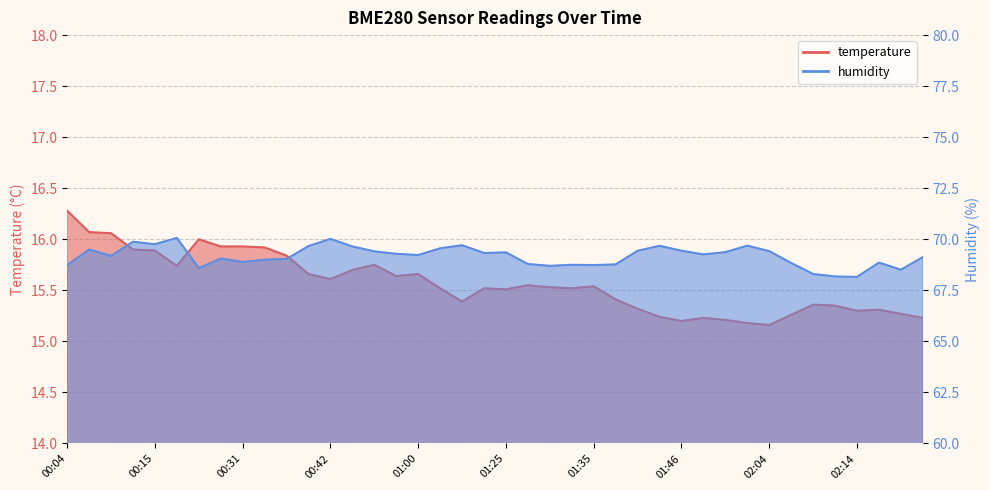

Where does the humidity series first go above 69?

00:07